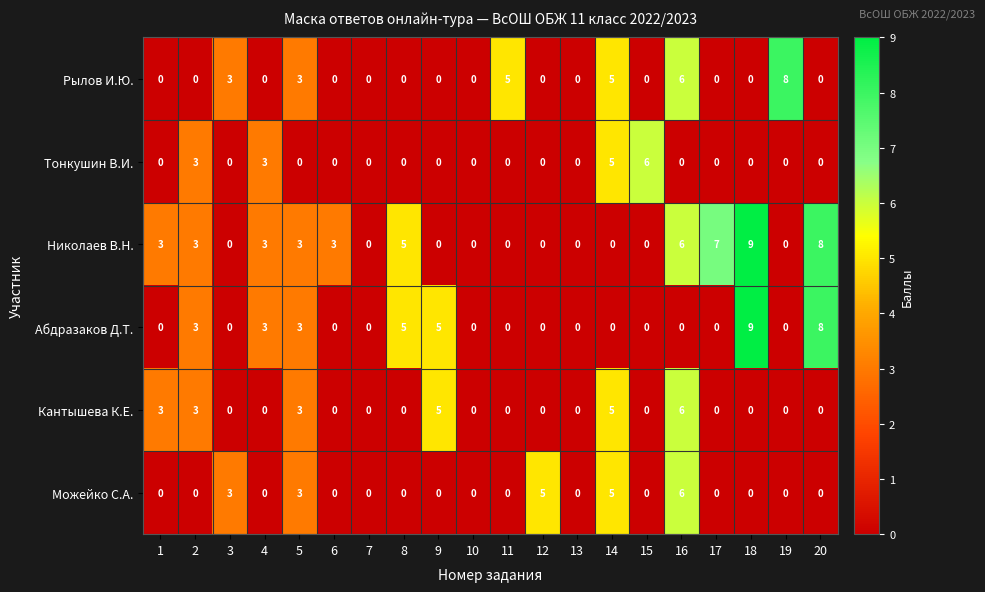

What is the spread (max minus min) of values at 1?

3